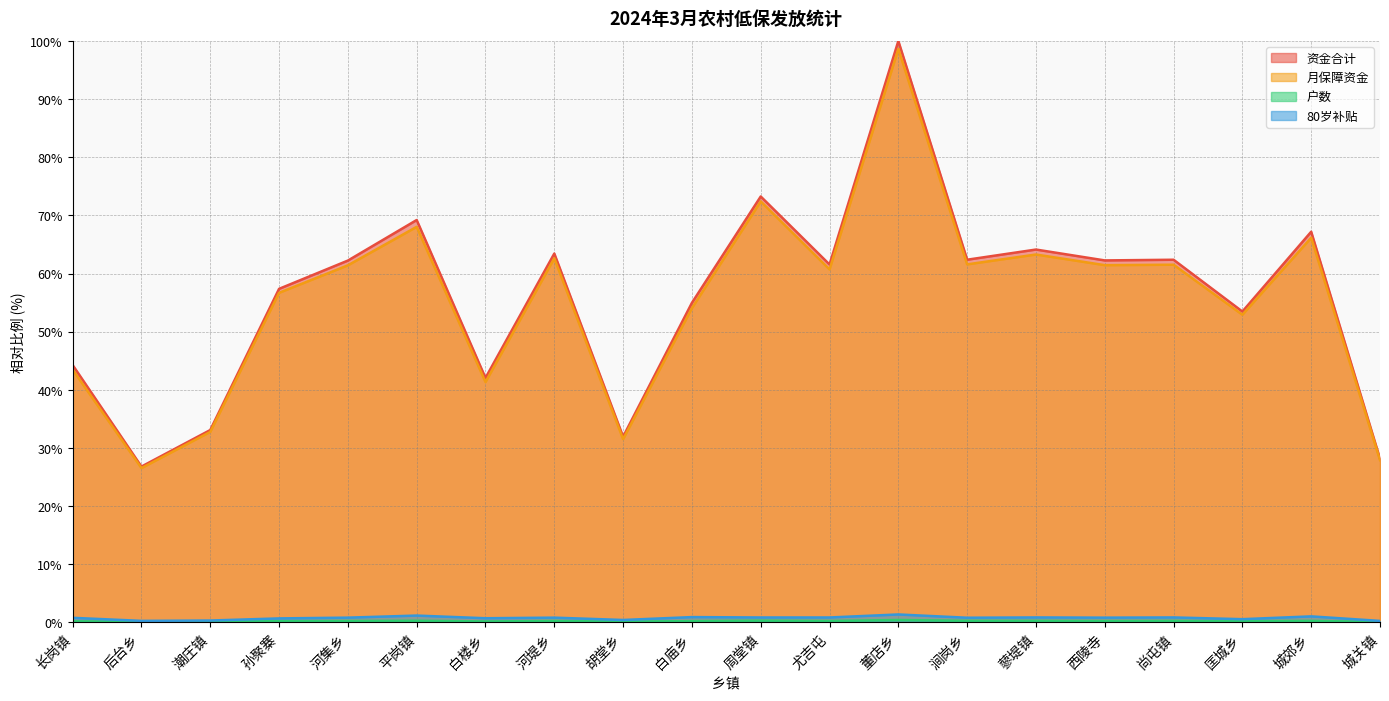

What position from the right is 尚屯镇?

4